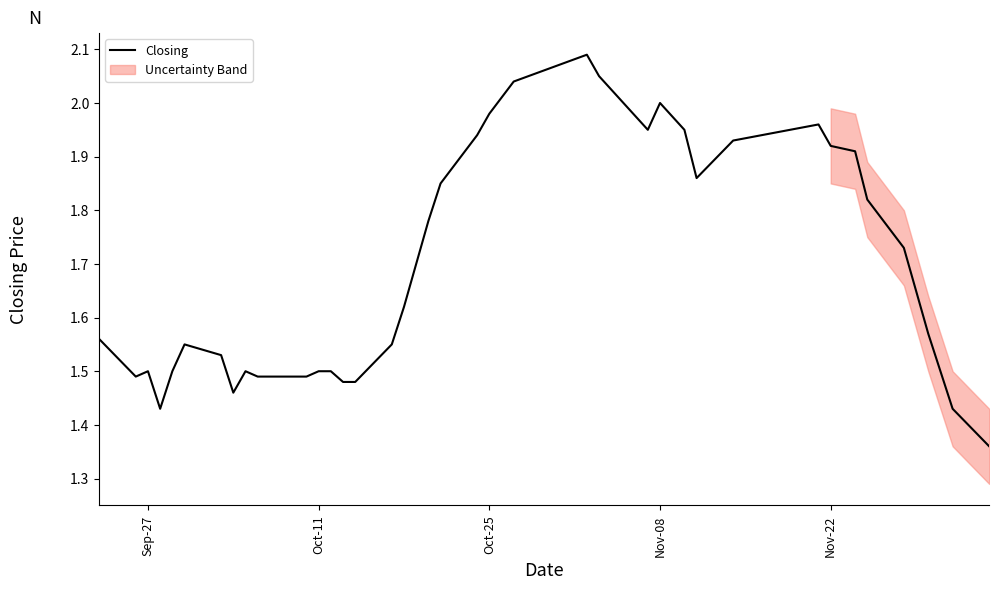

What is the value of the 11th point from the left?

1.5